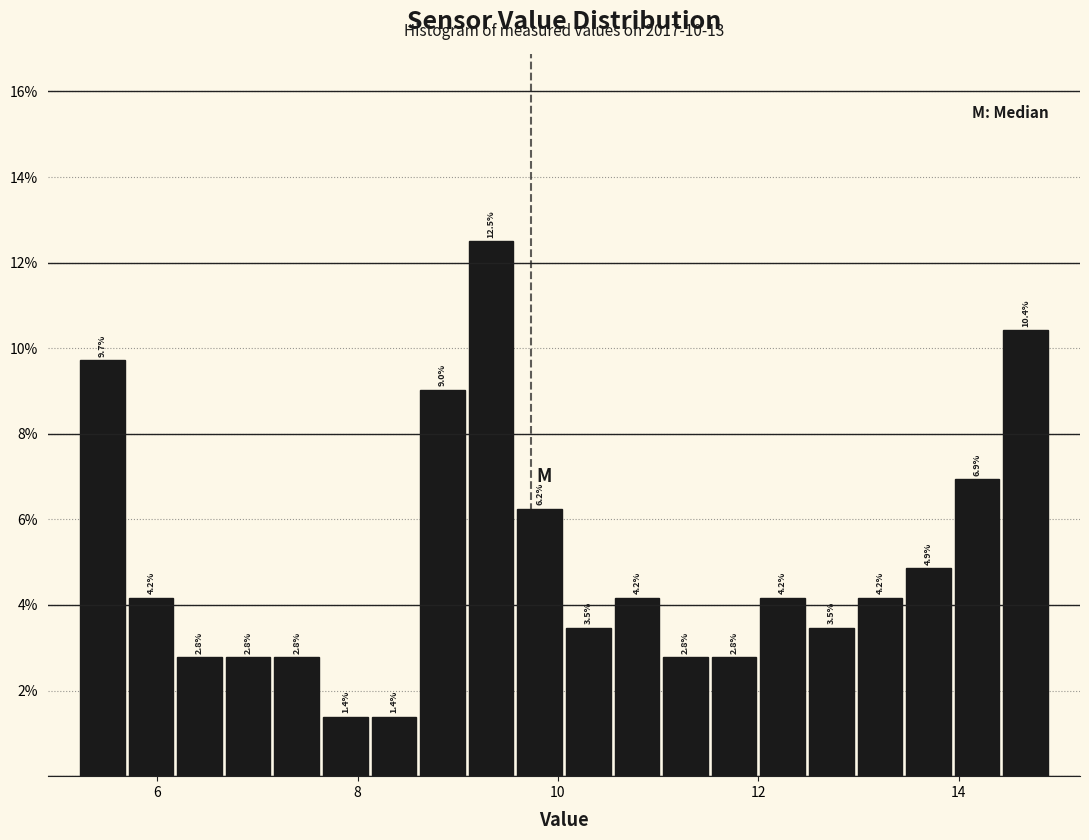

Around what value on the x-axis is the tallest bar? Give the approximate position of its centre, as read against the axis.

9.4